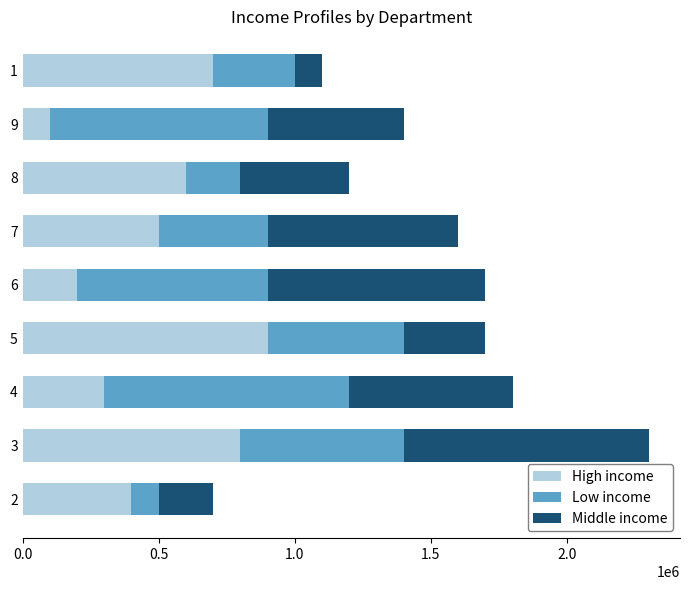

What is the highest value of the High income series?

900000